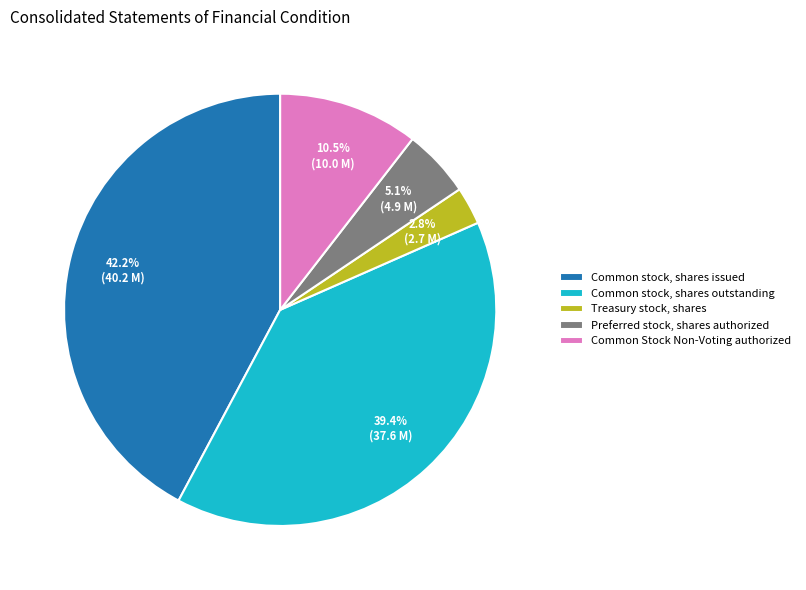

Which category has the smallest portion of the pie?

Treasury stock, shares